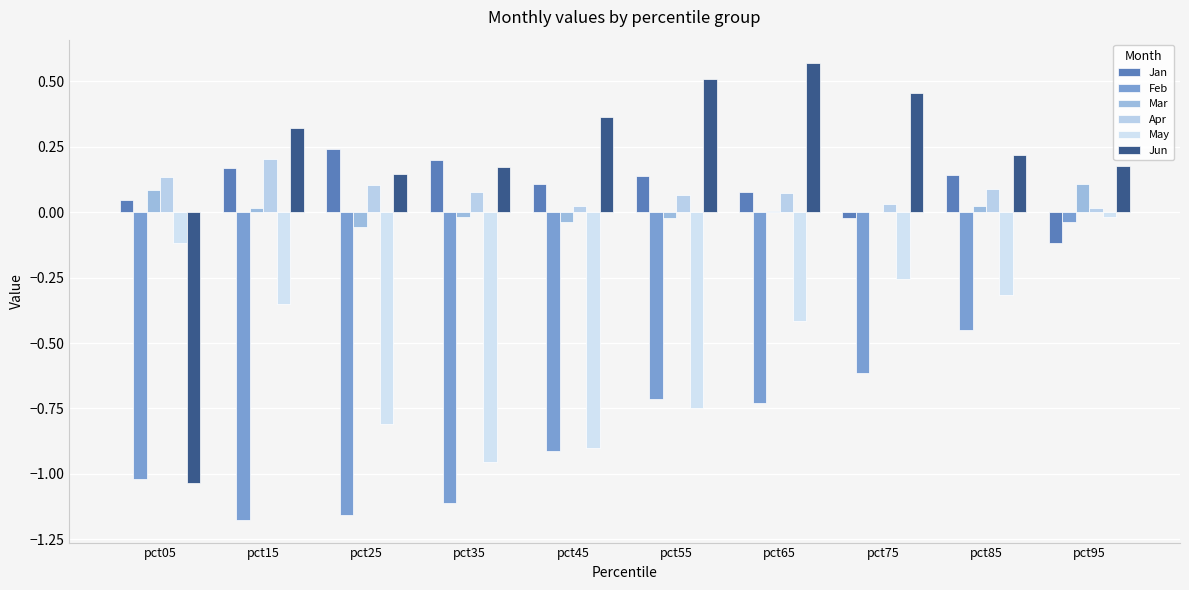

Which series has the widest spread of values?

Jun